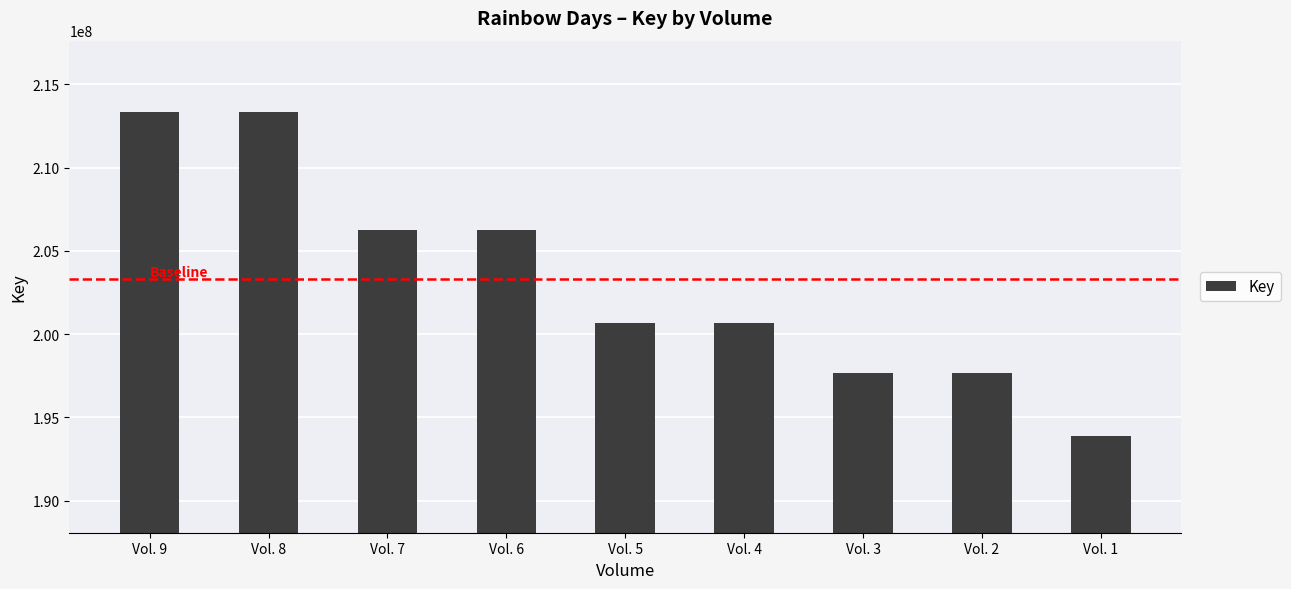

What is the change in value from Vol. 8 to Vol. 1?

-19467350